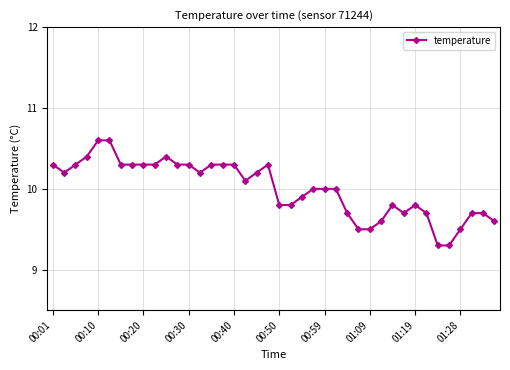

What is the minimum value shown in the chart?

9.3